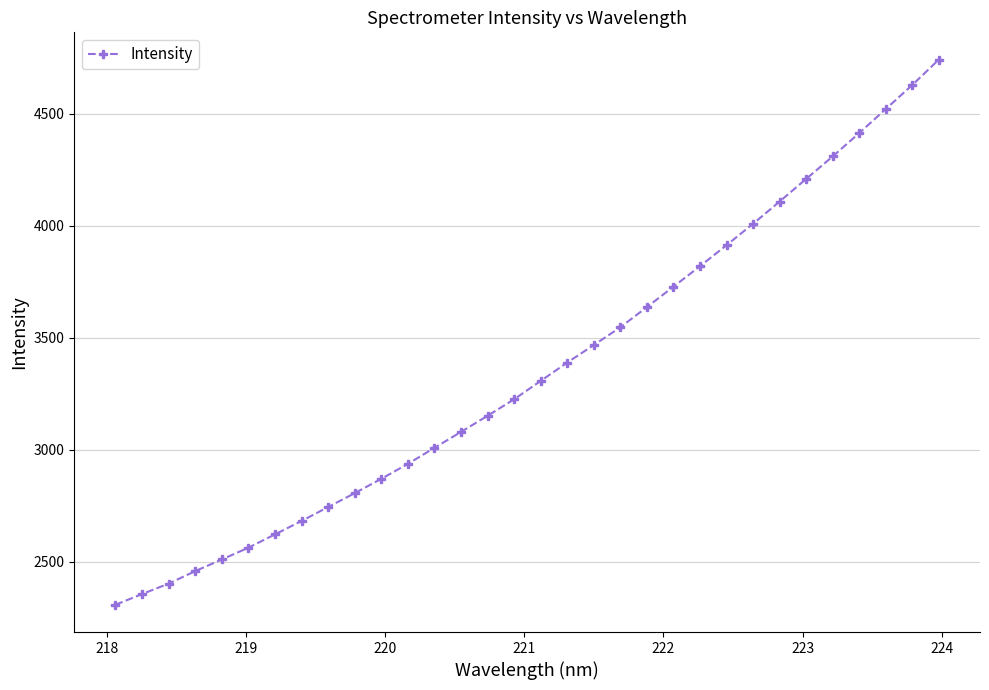

What is the maximum value shown in the chart?

4742.1